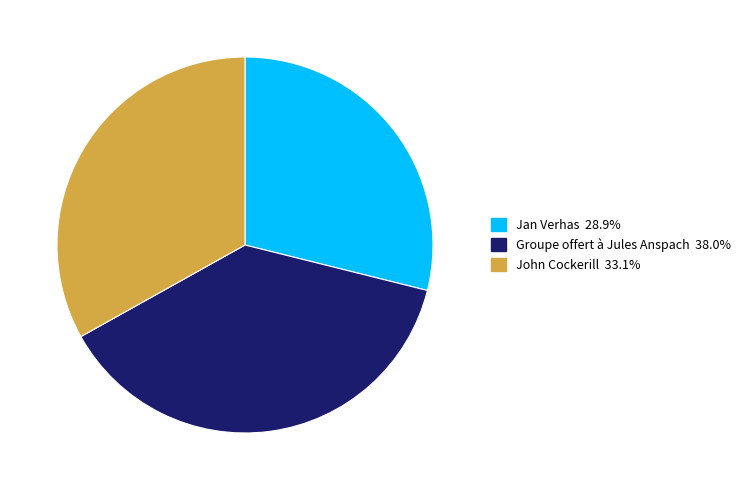

Do John Cockerill 33.1% and Groupe offert à Jules Anspach 38.0% together represent more than half of the pie?

Yes